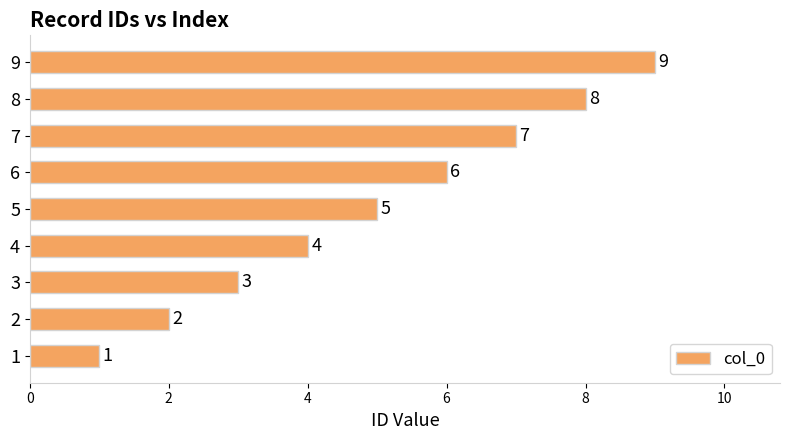

What is the difference between the maximum and minimum values?

8